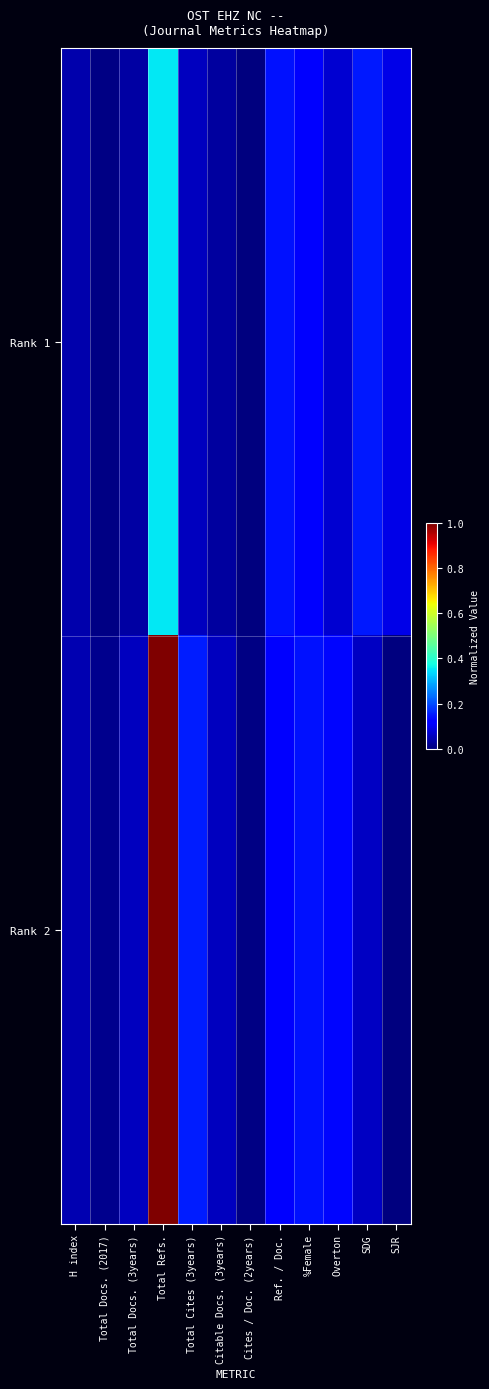

At which category does the chart reach its peak across all series?

Total Refs.